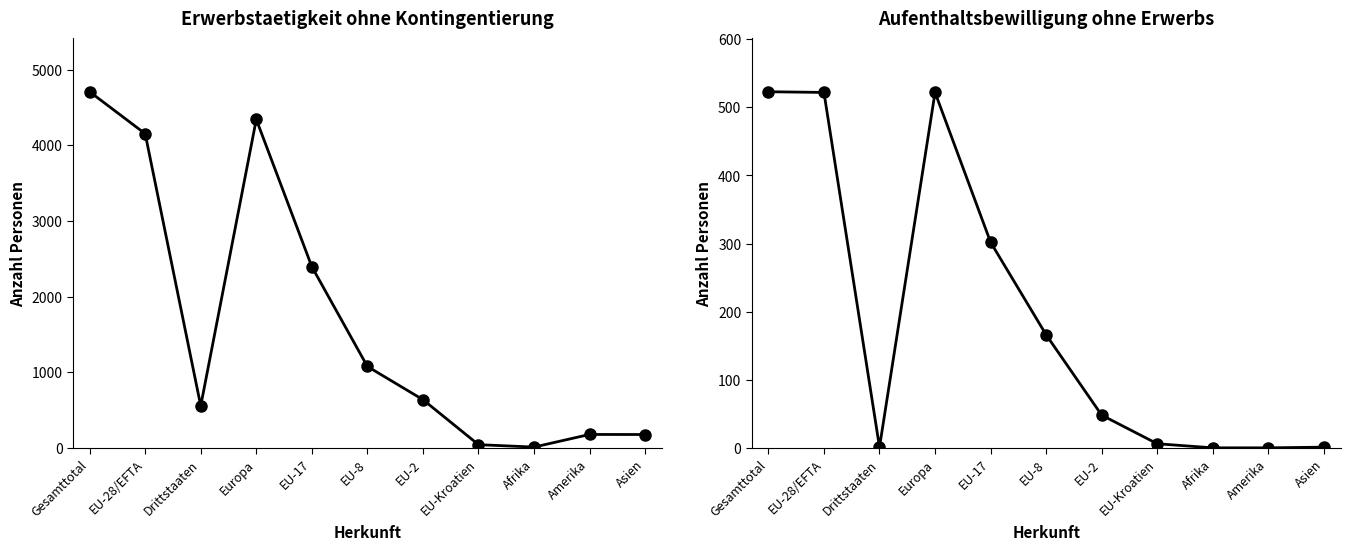

At which category does Aufenthaltsbewilligung ohne Erwerbs reach its first local valley?

Drittstaaten